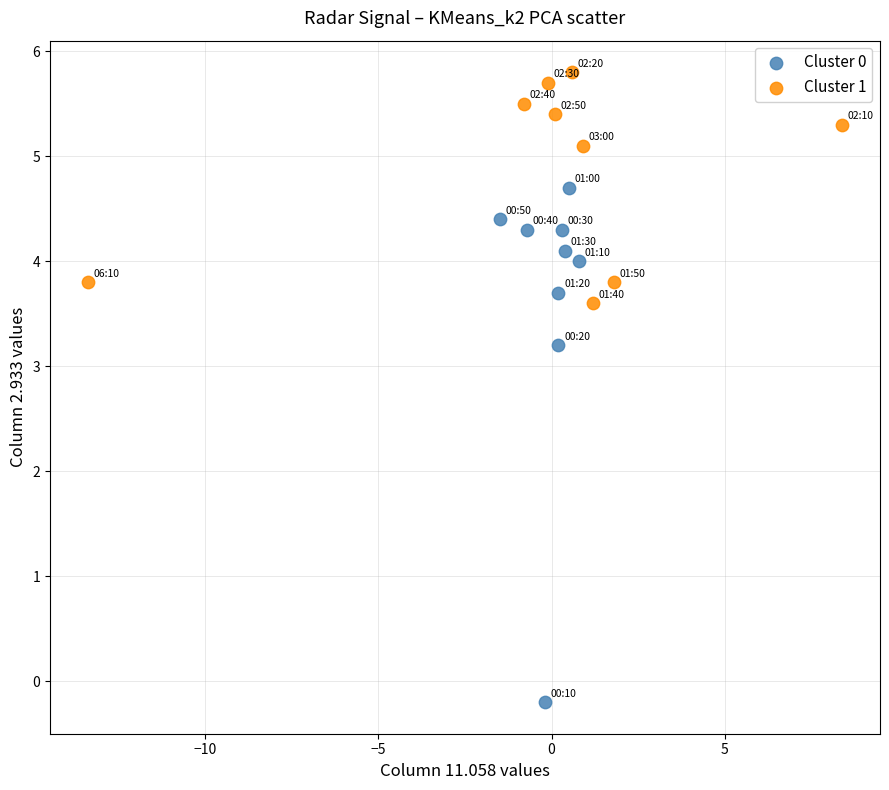

Which series reaches the minimum Y coordinate?

Cluster 0